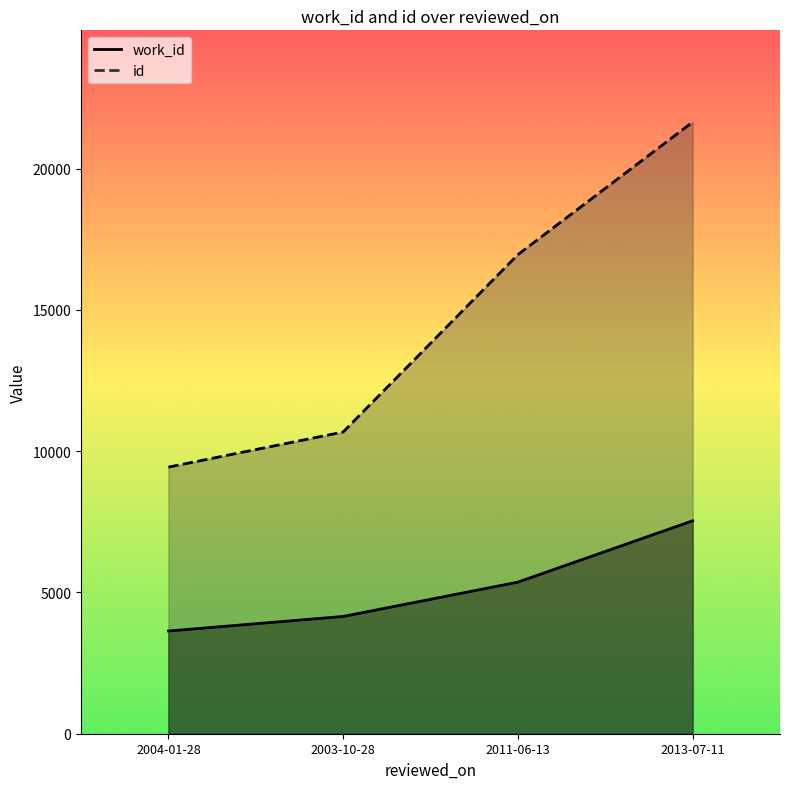

Is it true that work_id equals 7537 at 2013-07-11?

True